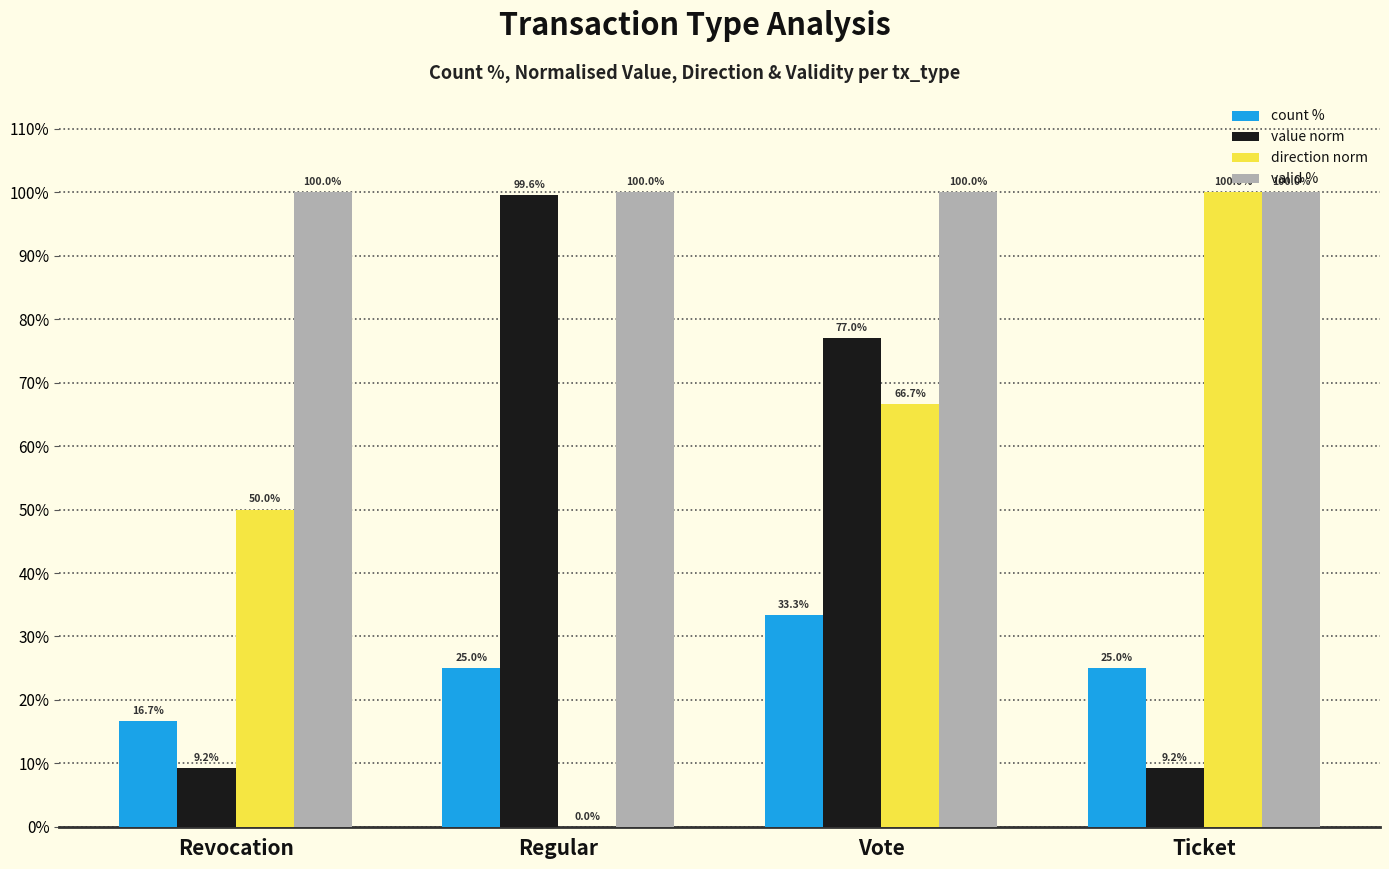

Which series has the largest total across all categories?

valid %